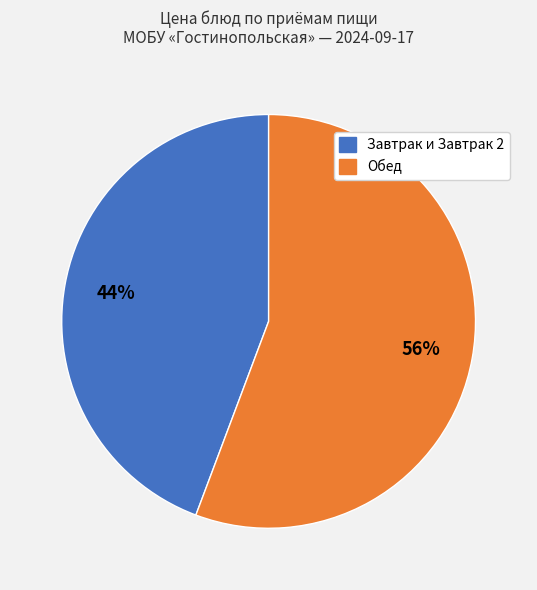

To the nearest percent, what is the average slice percentage?

50%